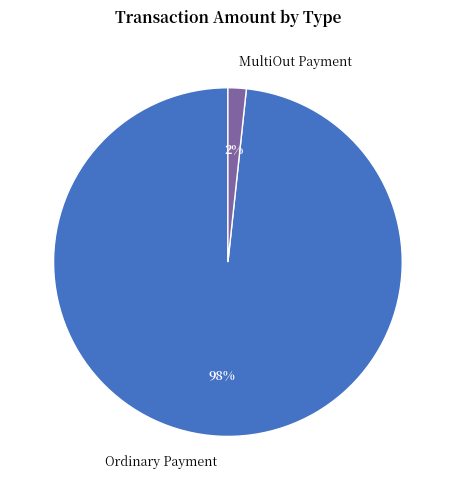

What is the smallest slice in the pie chart?

MultiOut Payment